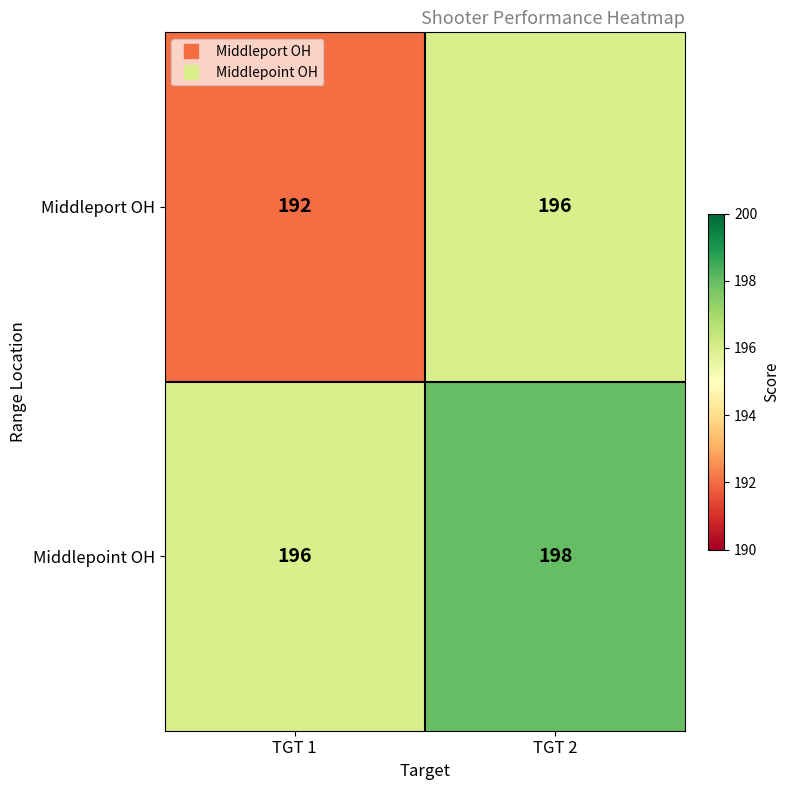

Reading left to right, list all the values displayed in this chart.

Middleport OH: 192	196
Middlepoint OH: 196	198